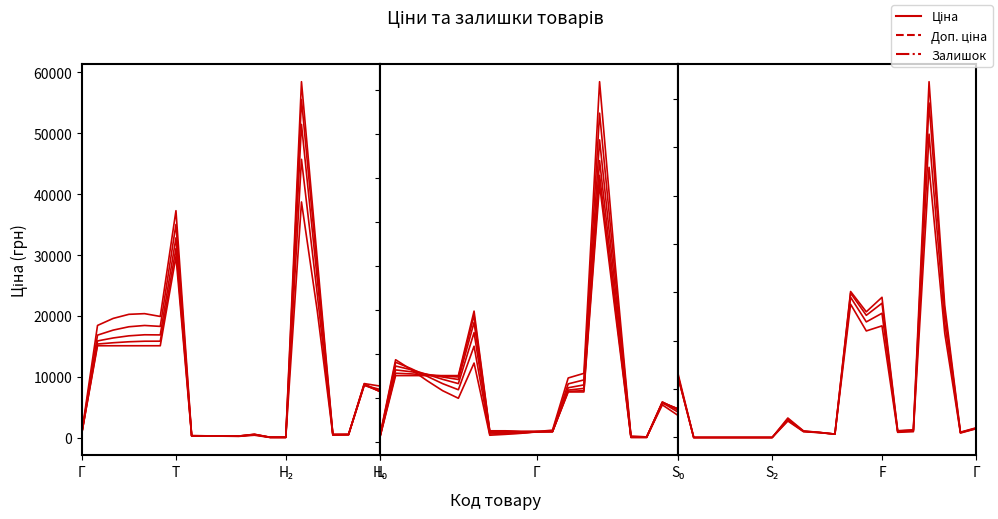

Count the number of data series in this chart.

3